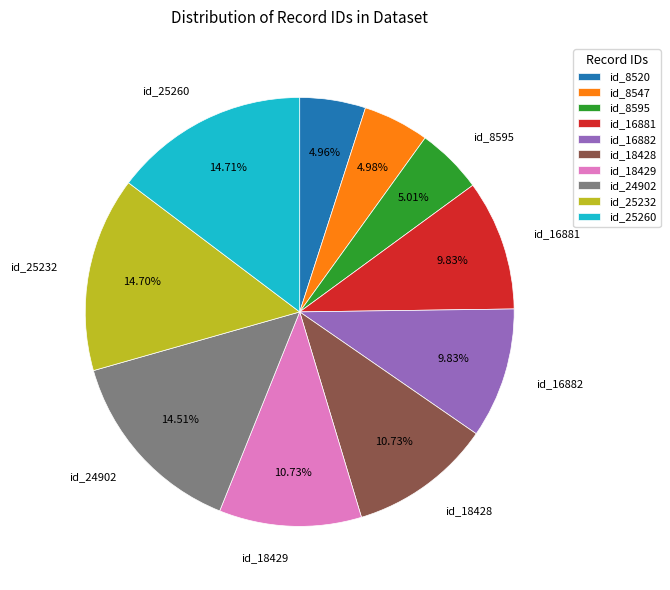

Does id_16881 represent more than half of the total?

No